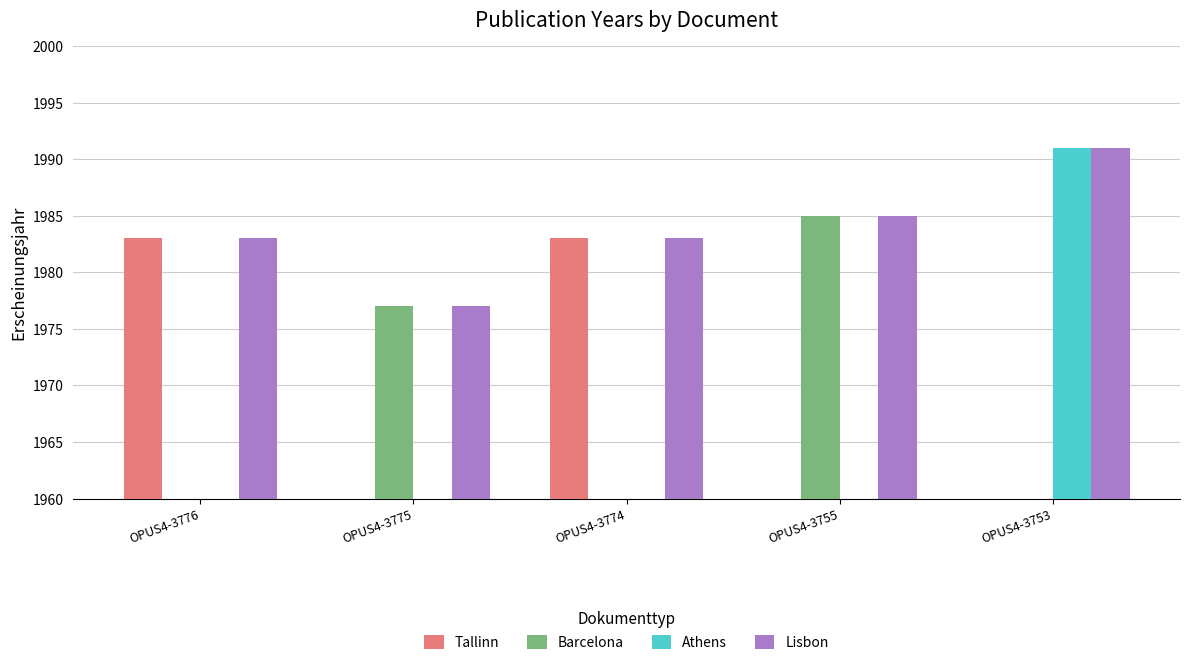

Which series has the largest total across all categories?

Lisbon